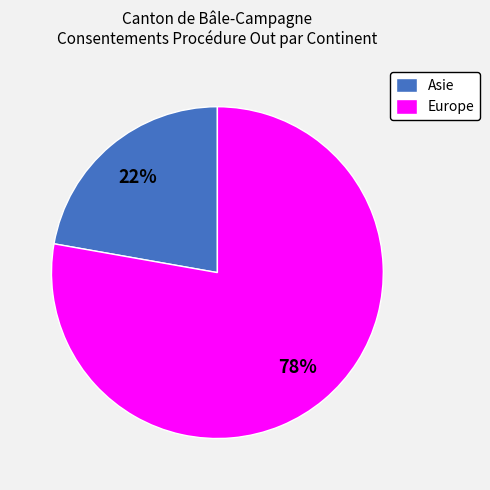

Combined, do Asie and Europe account for over 50%?

Yes